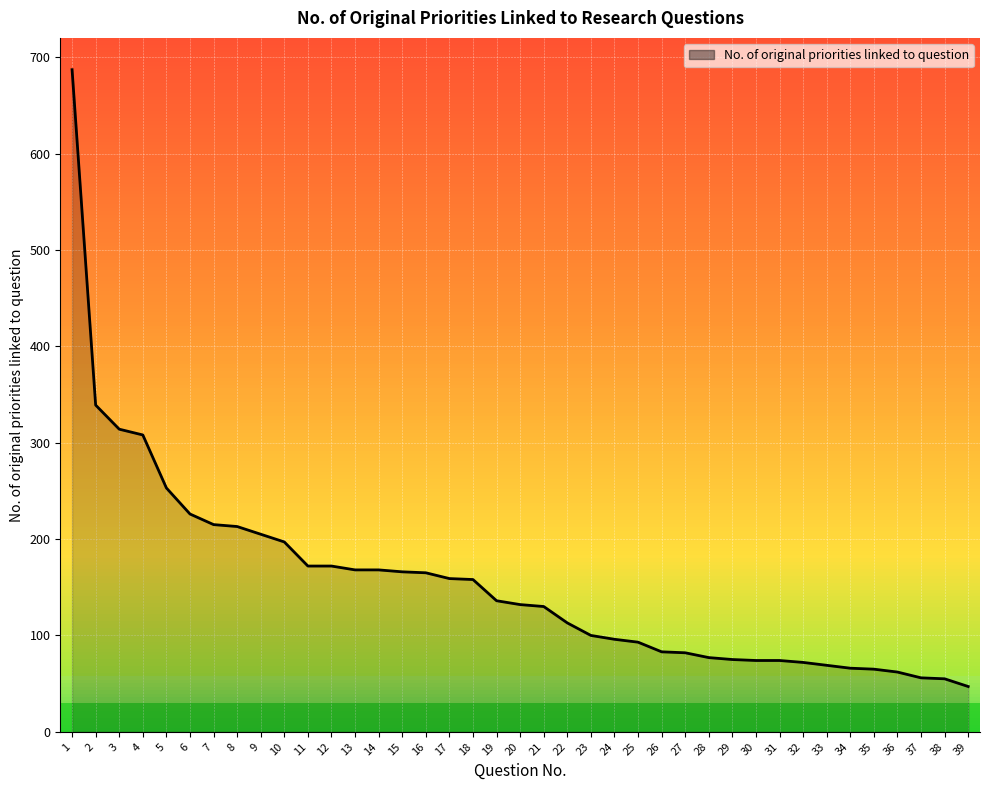

At which category does the chart reach its peak across all series?

1